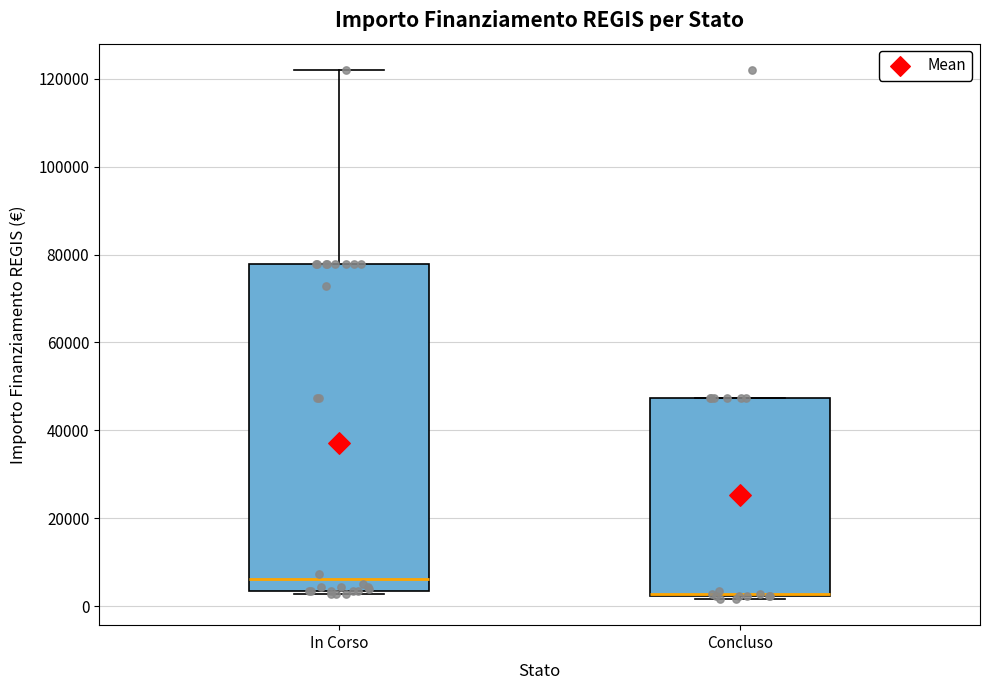

Reading left to right, read every box against the y-axis: the position of its median line, the range the box covers, and the ends of its whiskers. The values are not printed on the chart, so give them approximately, as read against the axis.

In Corso: median 6000, box 4000 to 78000, whiskers 2000 to 122000
Concluso: median 2000, box 2000 to 48000, whiskers 2000 to 48000